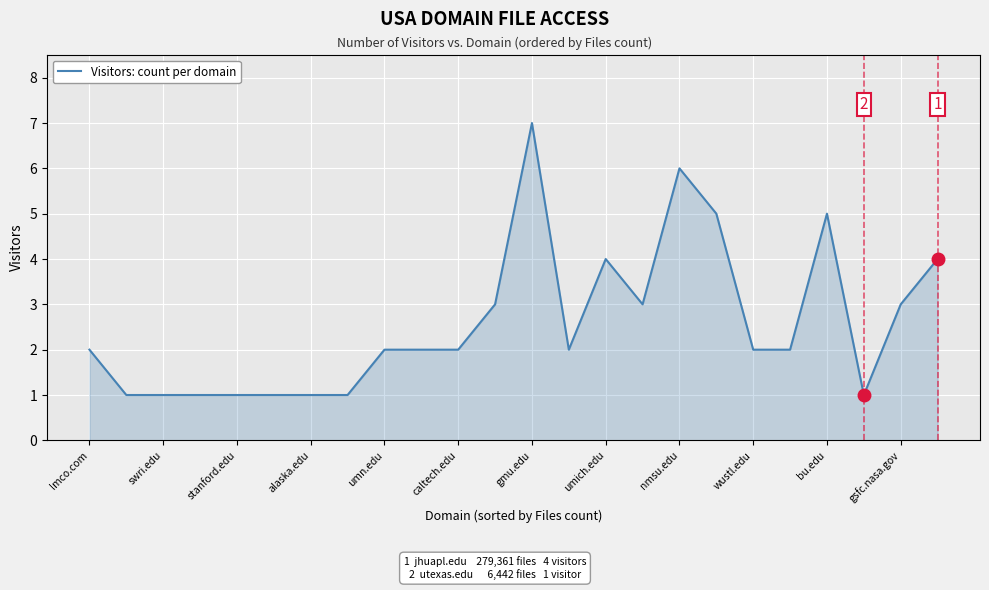

Does the chart have visible grid lines?

Yes